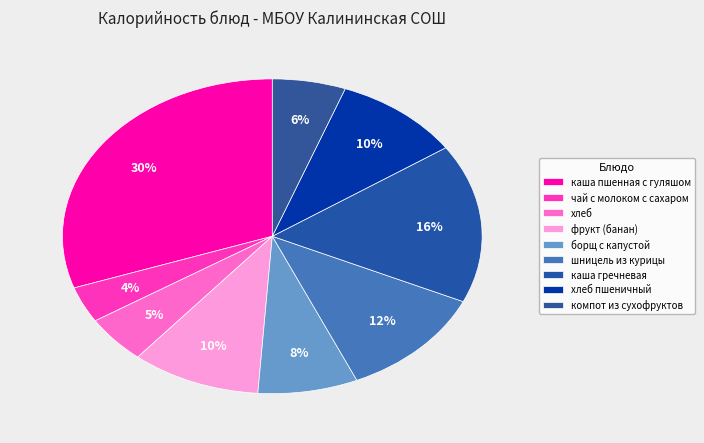

Rank the categories by value from lowest to highest.

чай с молоком с сахаром, хлеб, компот из сухофруктов, борщ с капустой, хлеб пшеничный, фрукт (банан), шницель из курицы, каша гречневая, каша пшенная с гуляшом